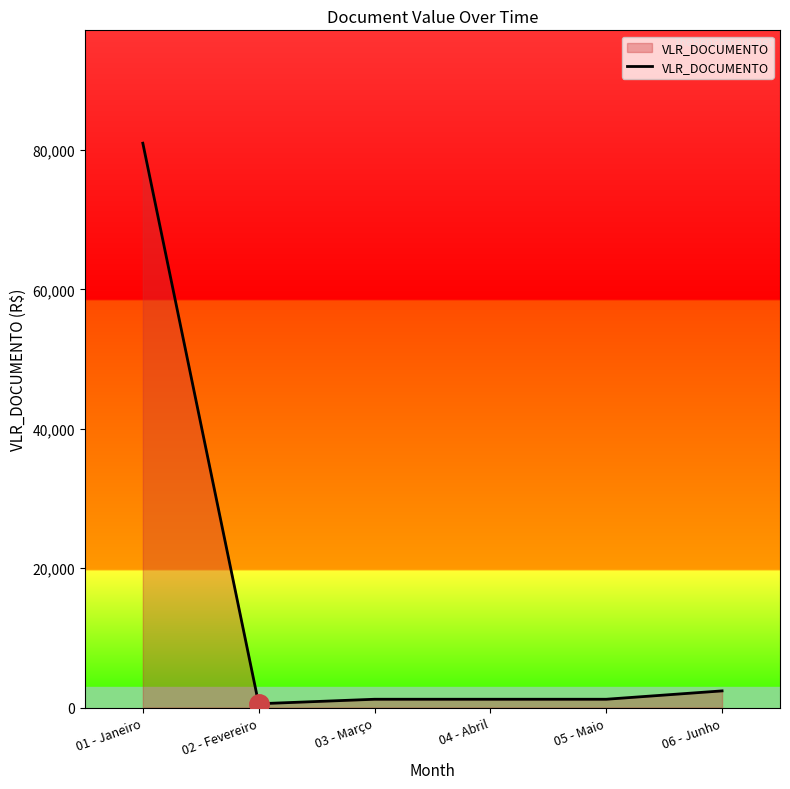

Count the number of categories in the chart.

6